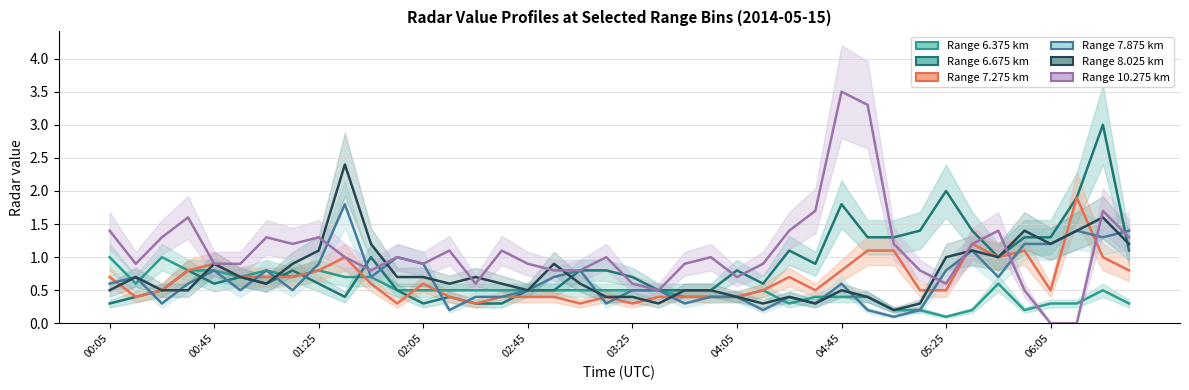

What is the difference between the Range 7.875 km (center) values at 03:25 and 30?

0.4